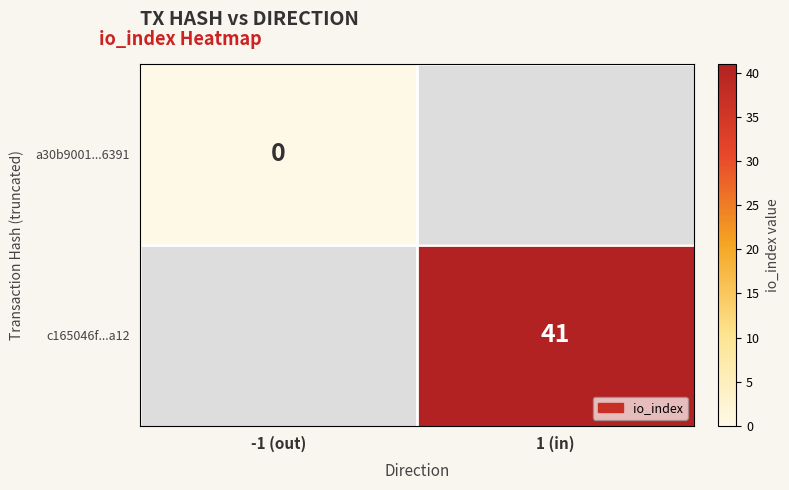

Which label corresponds to the largest value in the chart?

1 (in)